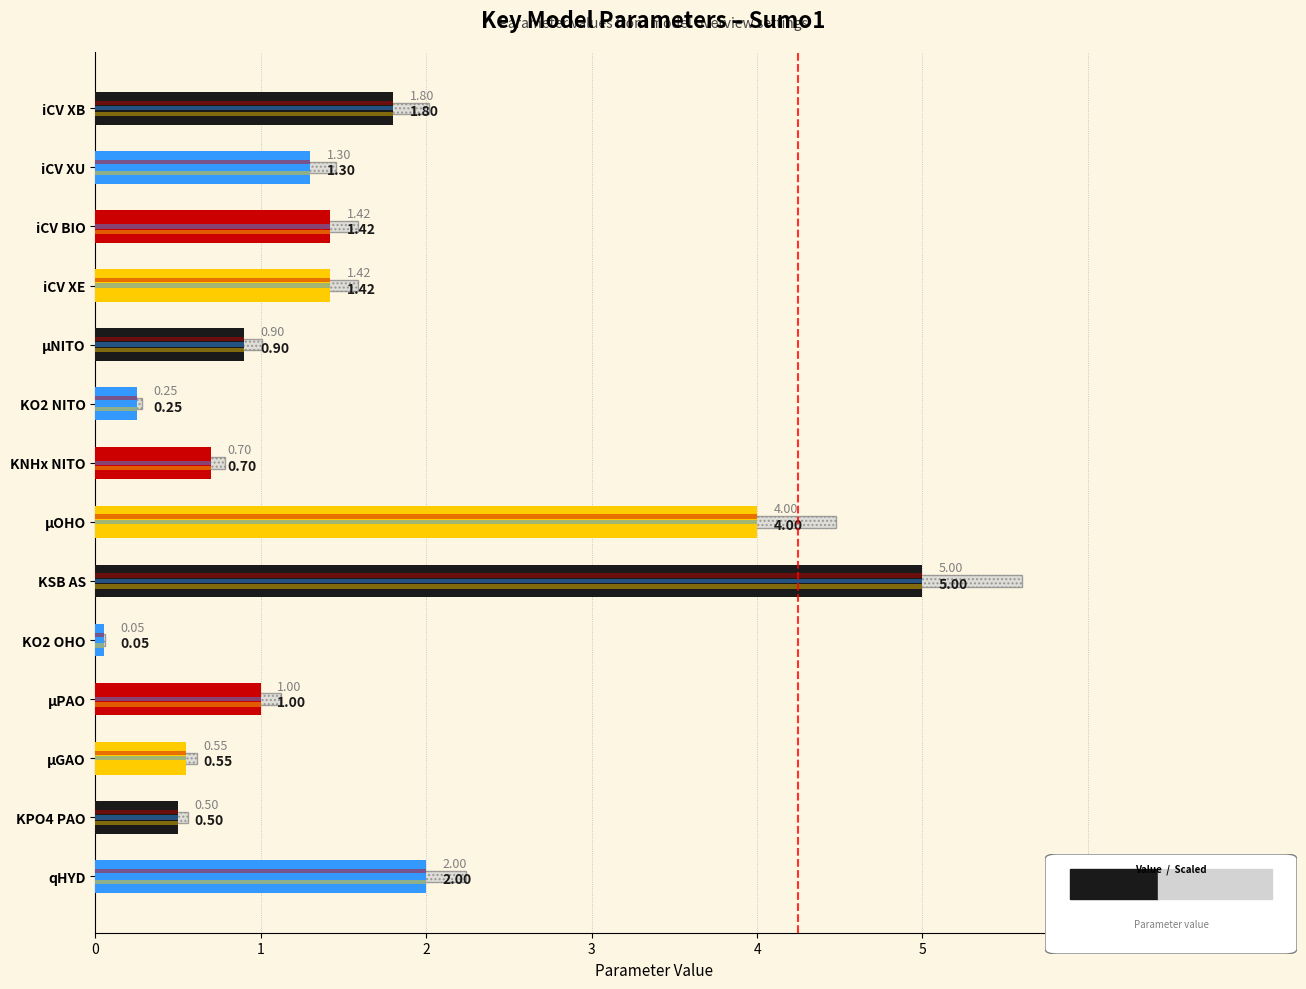

What is the value of the 9th bar from the left?

5.0